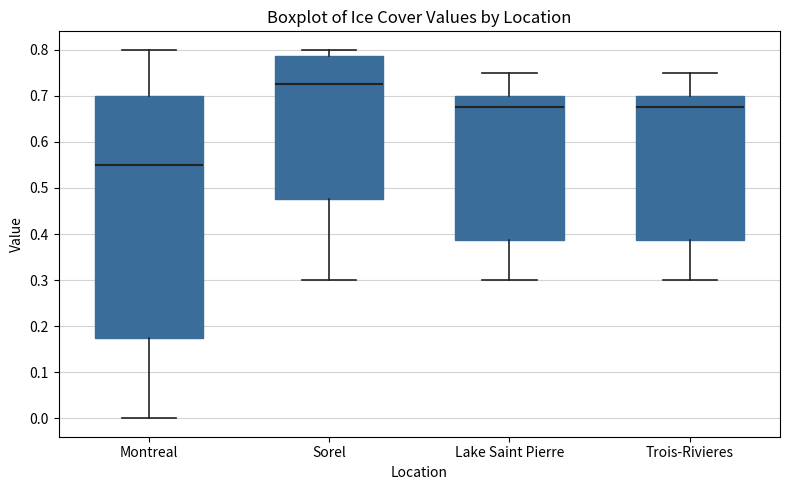

Which box has the lowest median line?

Montreal